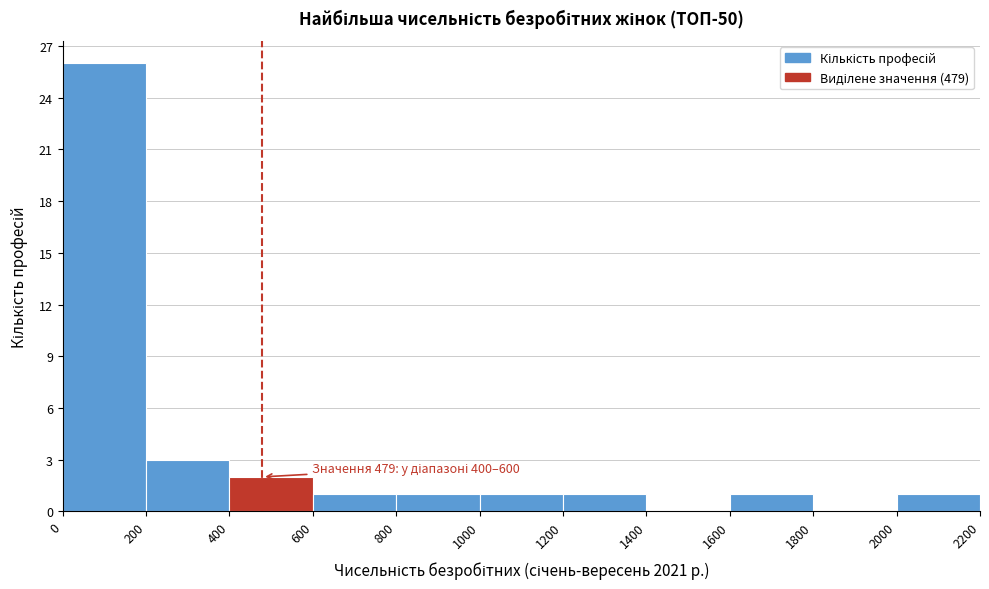

Which range on the x-axis has the tallest bar?

0 to 200